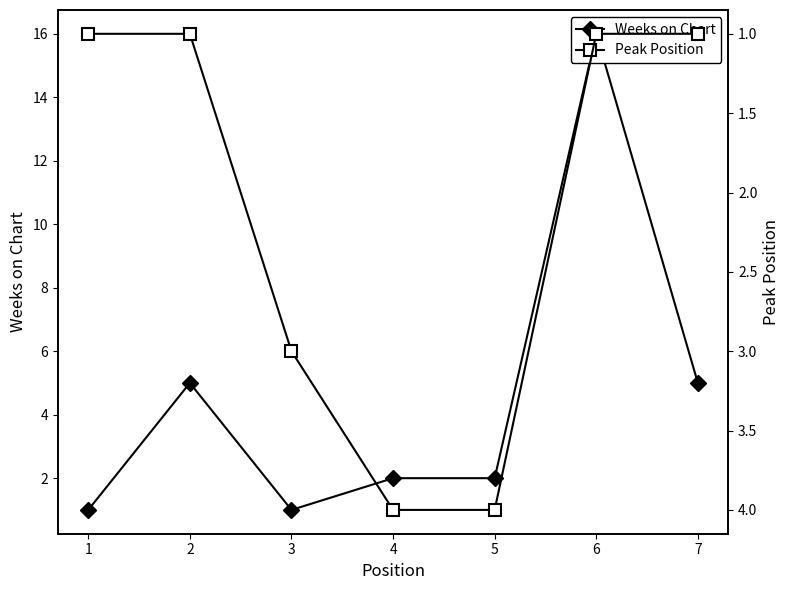

List the labels in order of Peak Position value, smallest first.

1, 2, 6, 7, 3, 4, 5